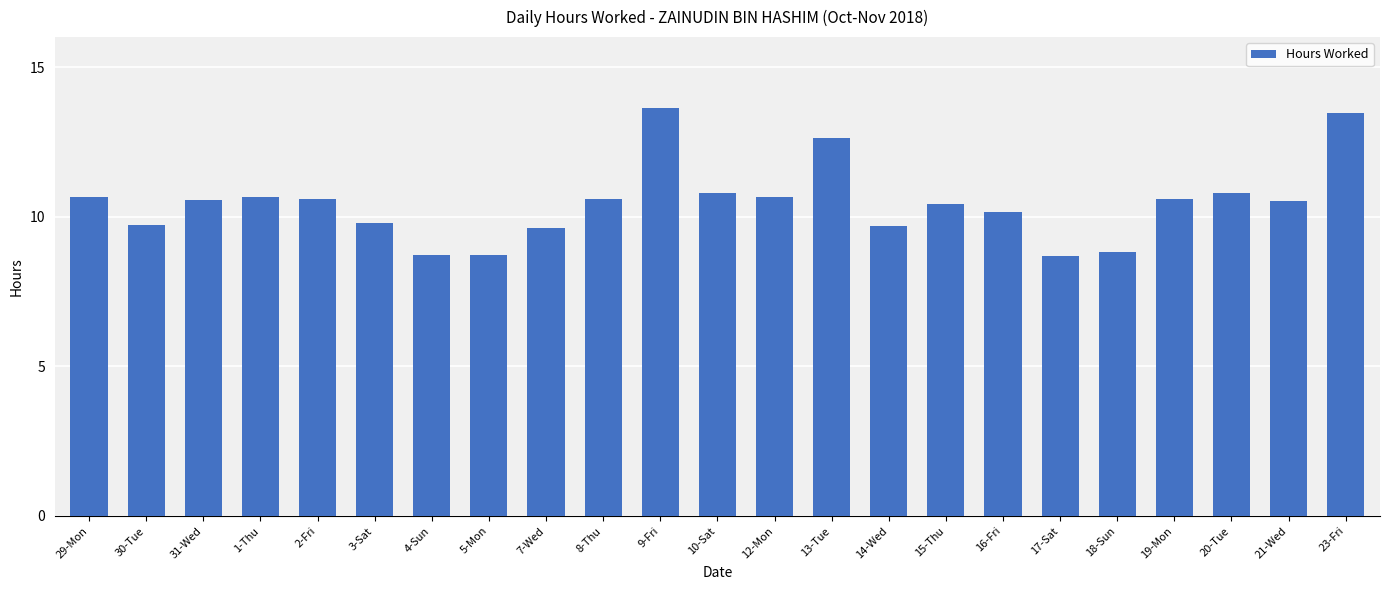

At which label does the data first exceed 10?

29-Mon